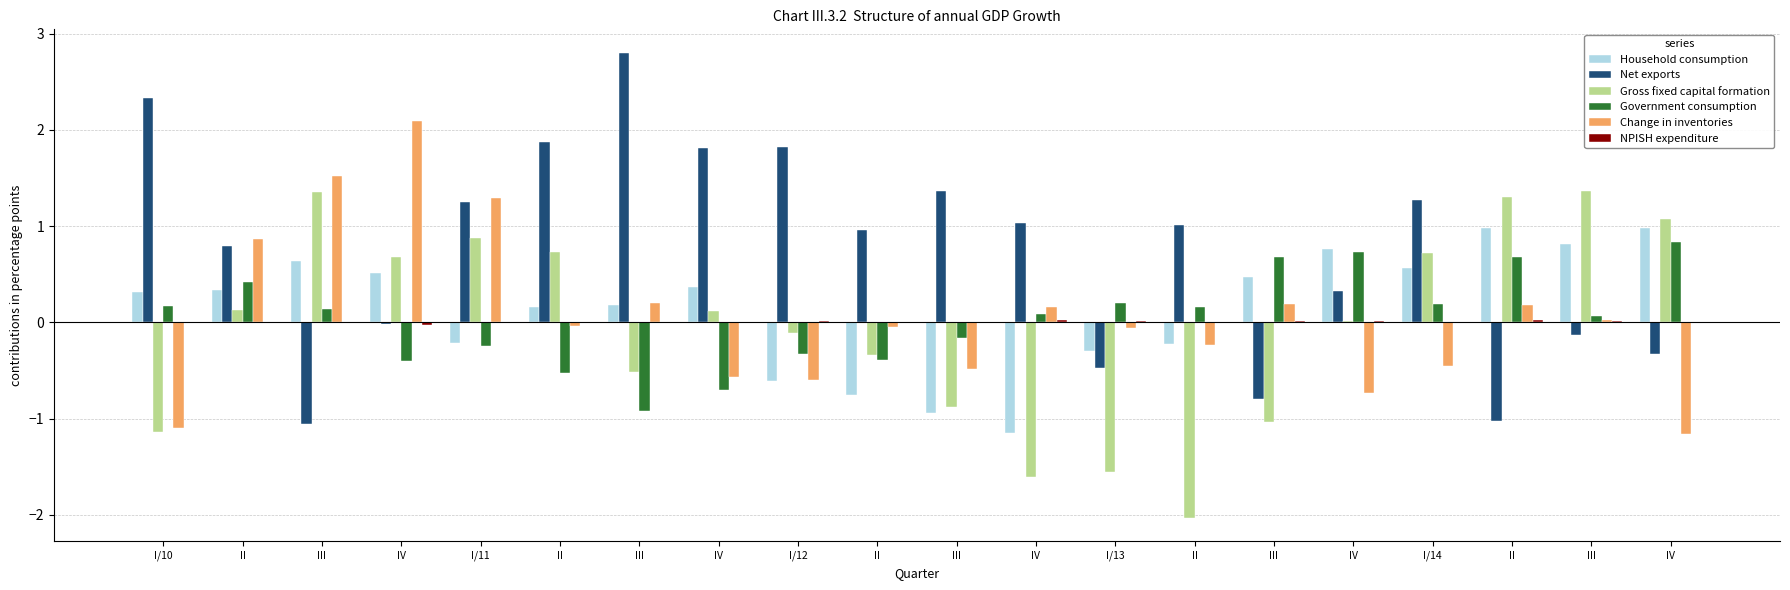

At which label does Gross fixed capital formation reach its minimum?

II